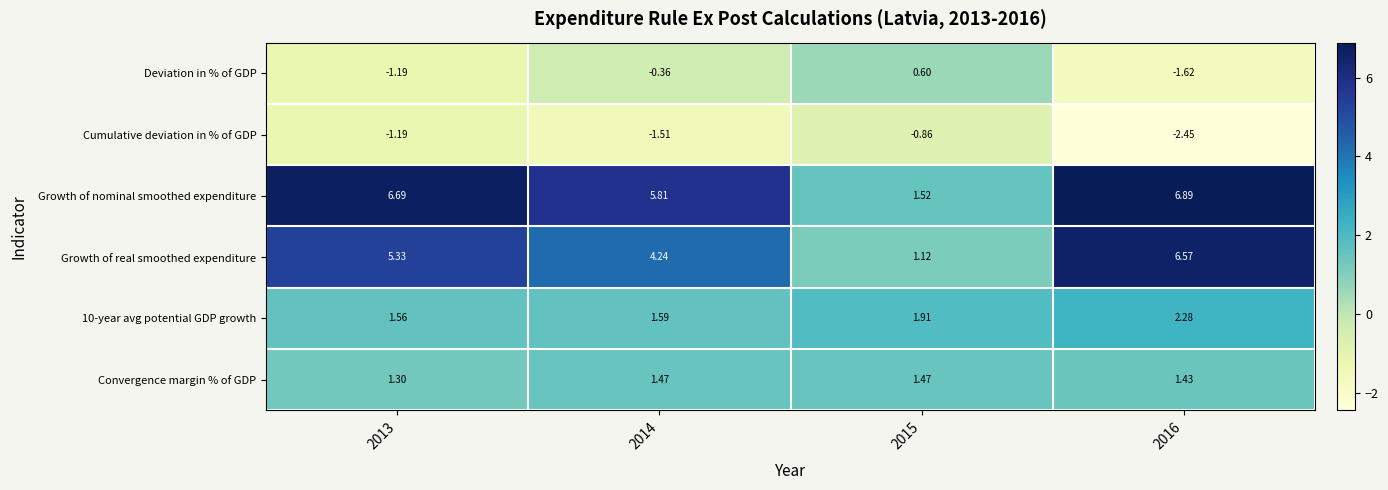

Which series has the largest total across all categories?

Growth of nominal smoothed expenditure